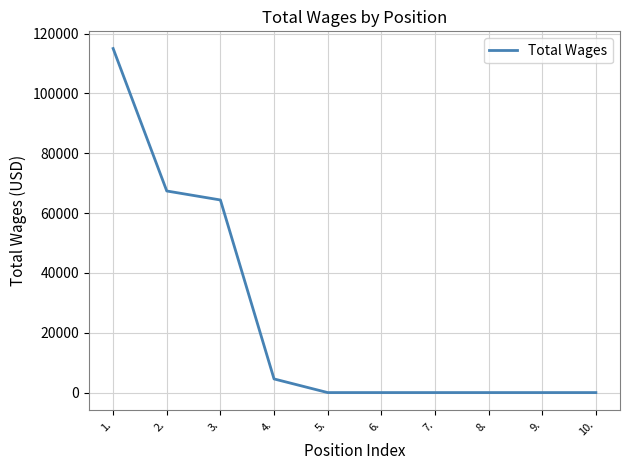

Is it true that the value at 7. is 0?

True